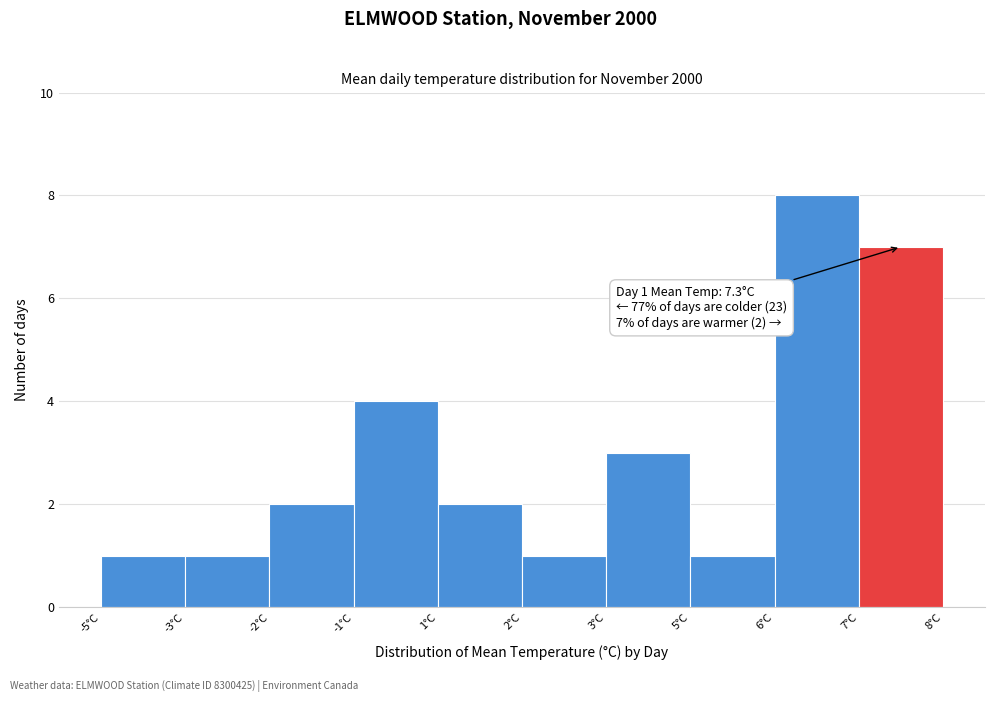

Reading right to left, extract all data points from this chart.

7	8	1	3	1	2	4	2	1	1